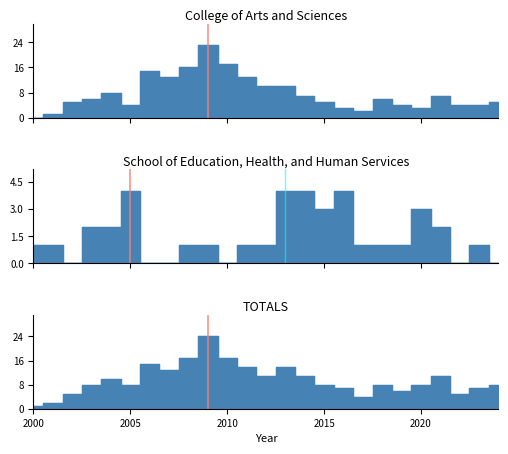

Is it true that TOTALS equals 3 at 2016?

False